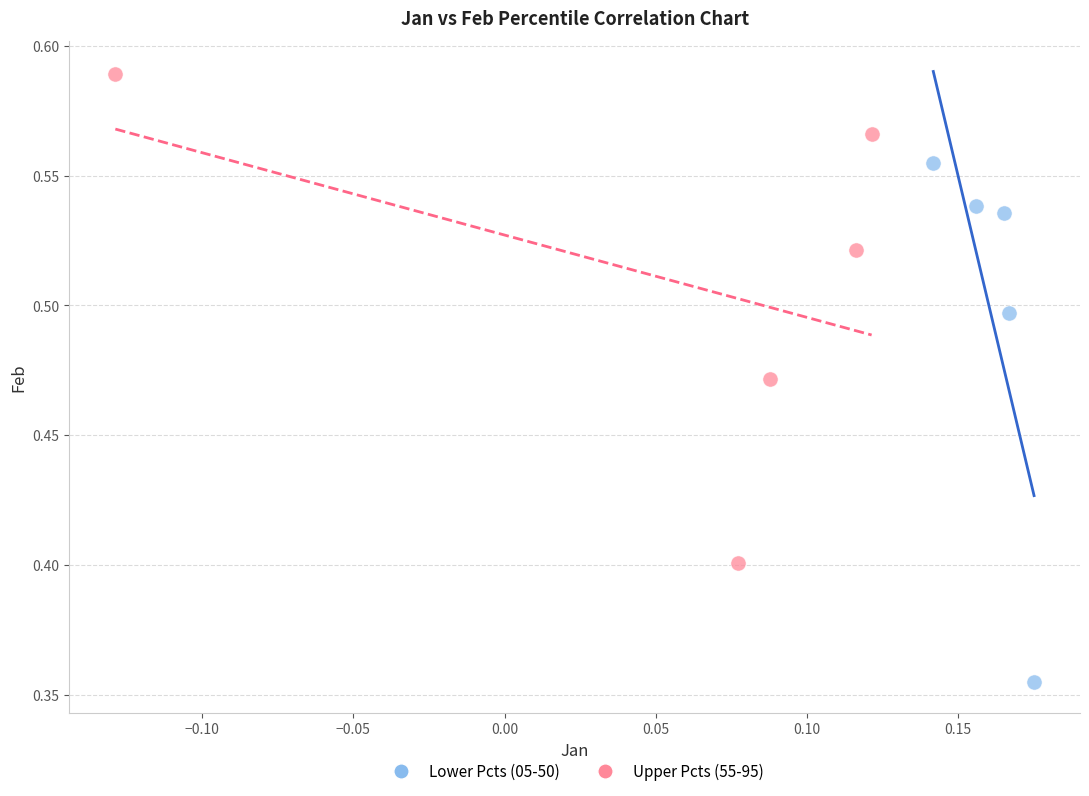

Which series reaches the minimum Y coordinate?

Lower Pcts (05-50)